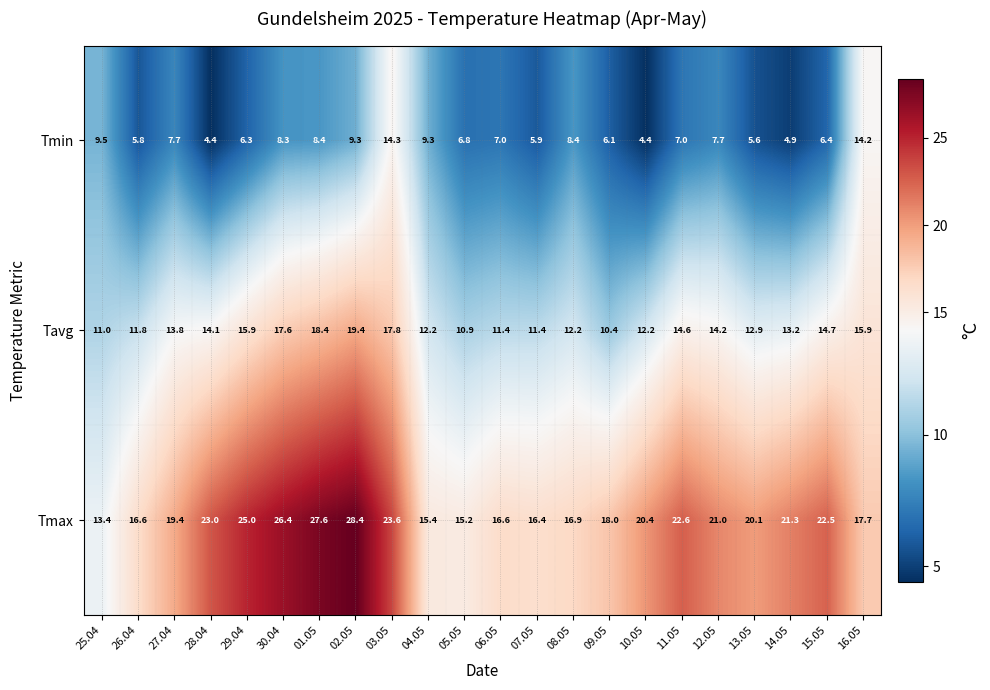

What is the average value of the Tavg series?

13.9